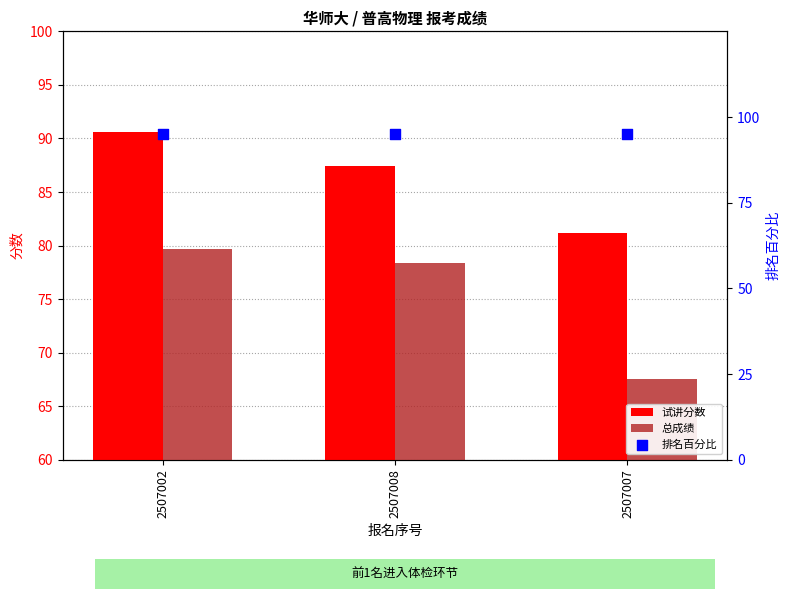

What are all the series names shown in the legend?

试讲分数, 总成绩, 排名百分比